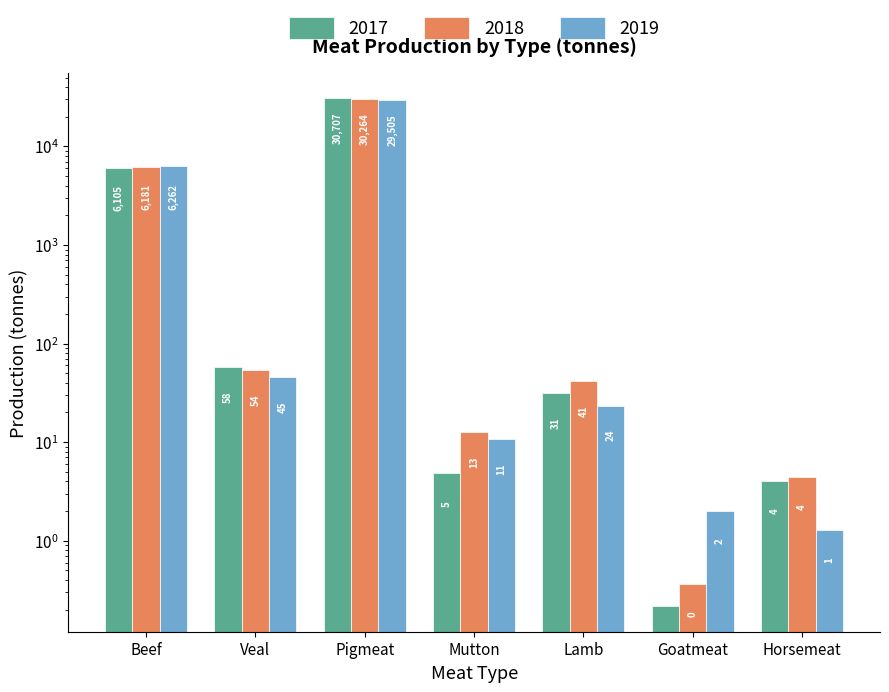

What is the difference between the highest and lowest values at Veal?

12.1